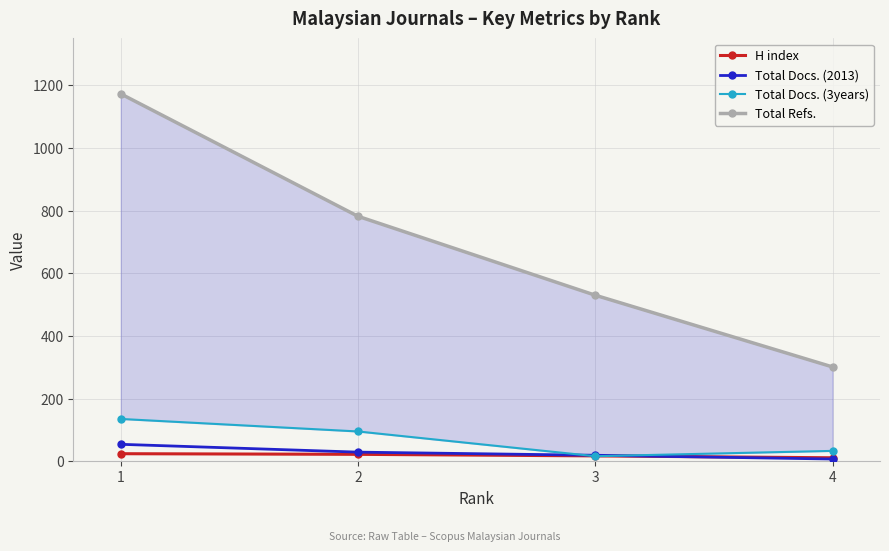

True or false: H index and Total Refs. cross at least once.

False